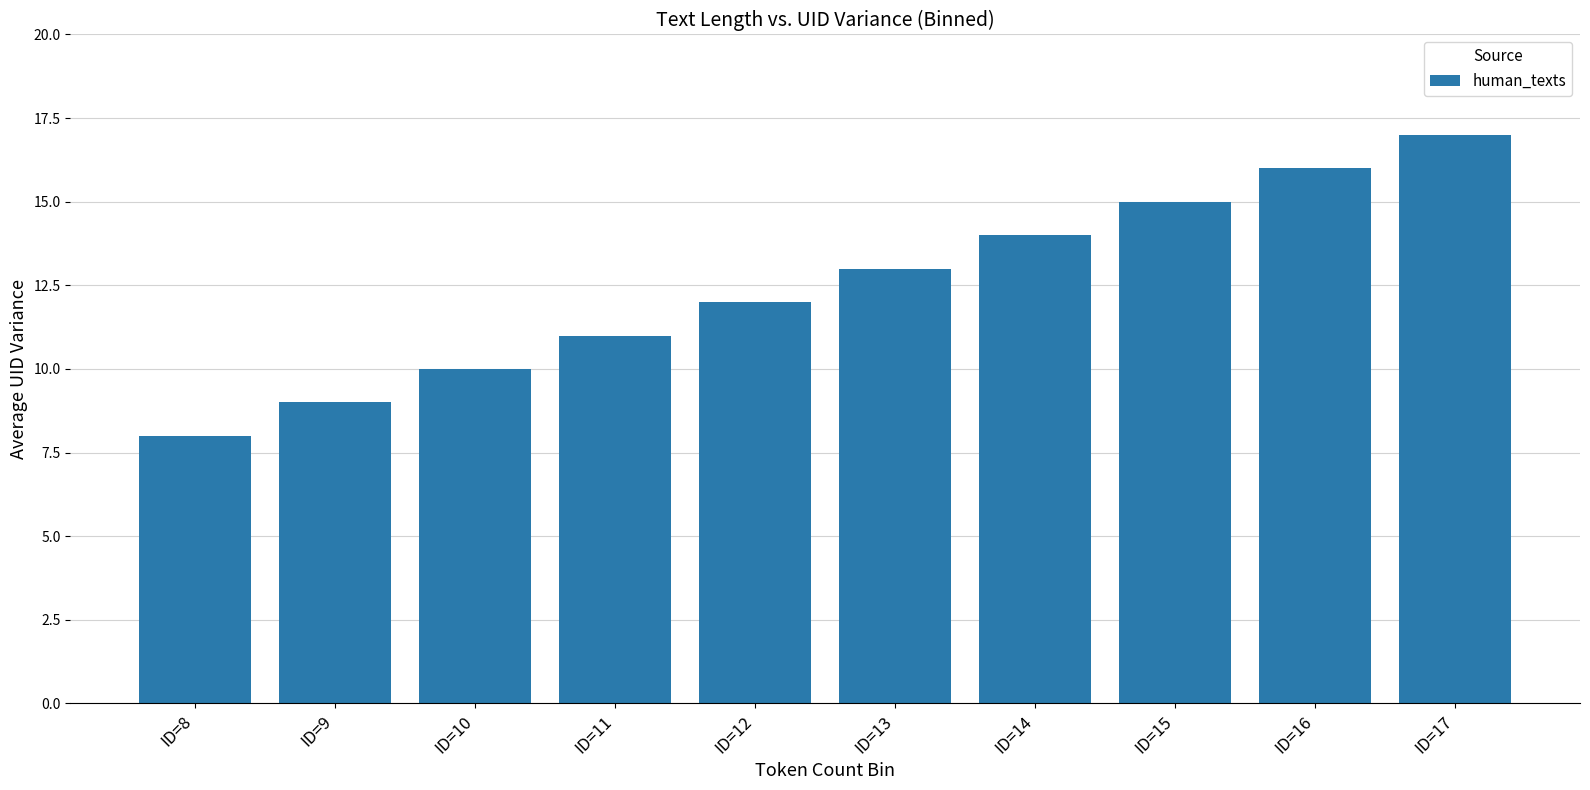

Count the values in the range 10 to 15.

6